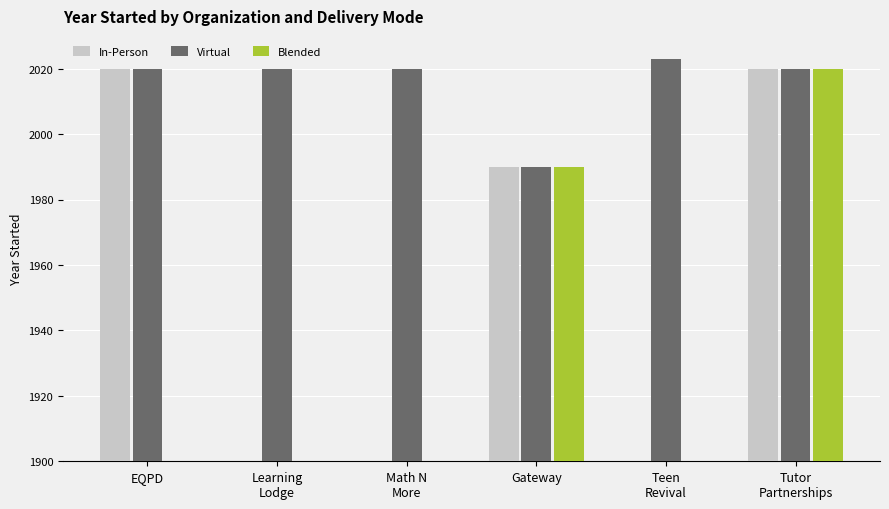

Where is In-Person nearest to the value 1010?

Gateway